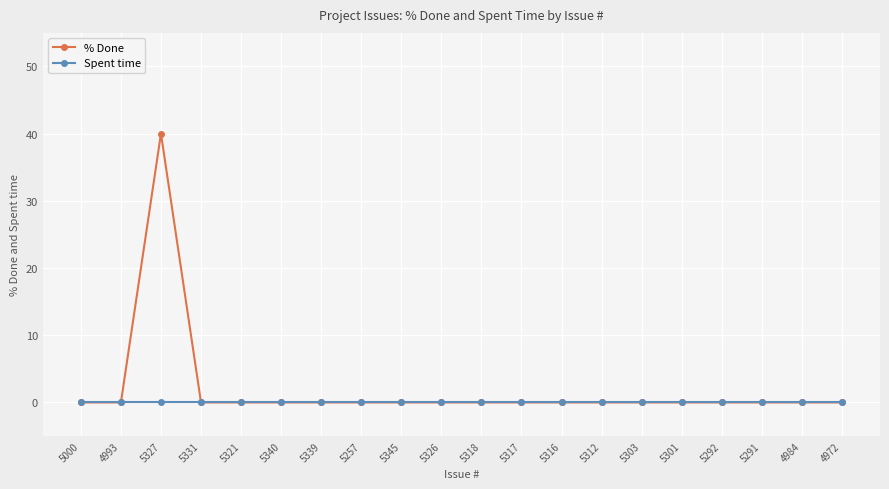

What is the label of the 11th point from the right?

5326